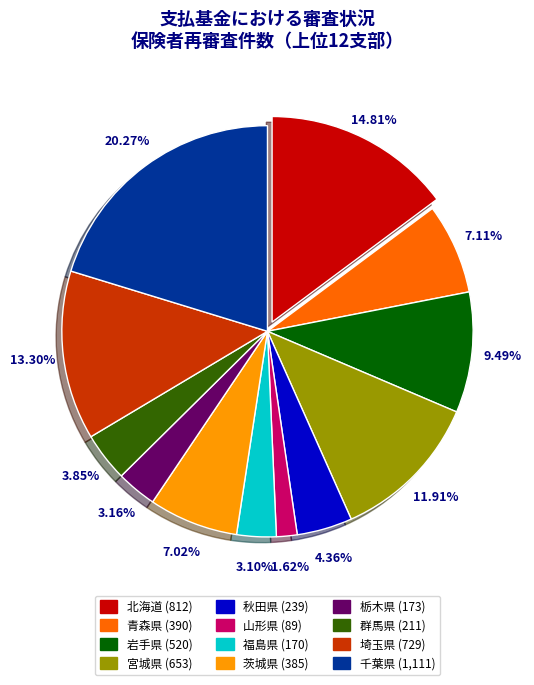

True or false: 北海道 accounts for 28% of the total.

False